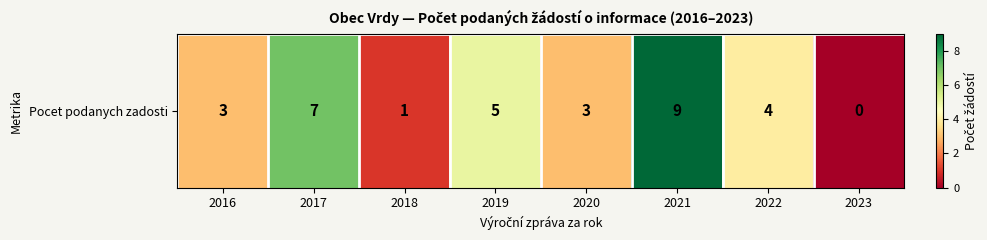

The value at 2019 is 1. True or false?

False